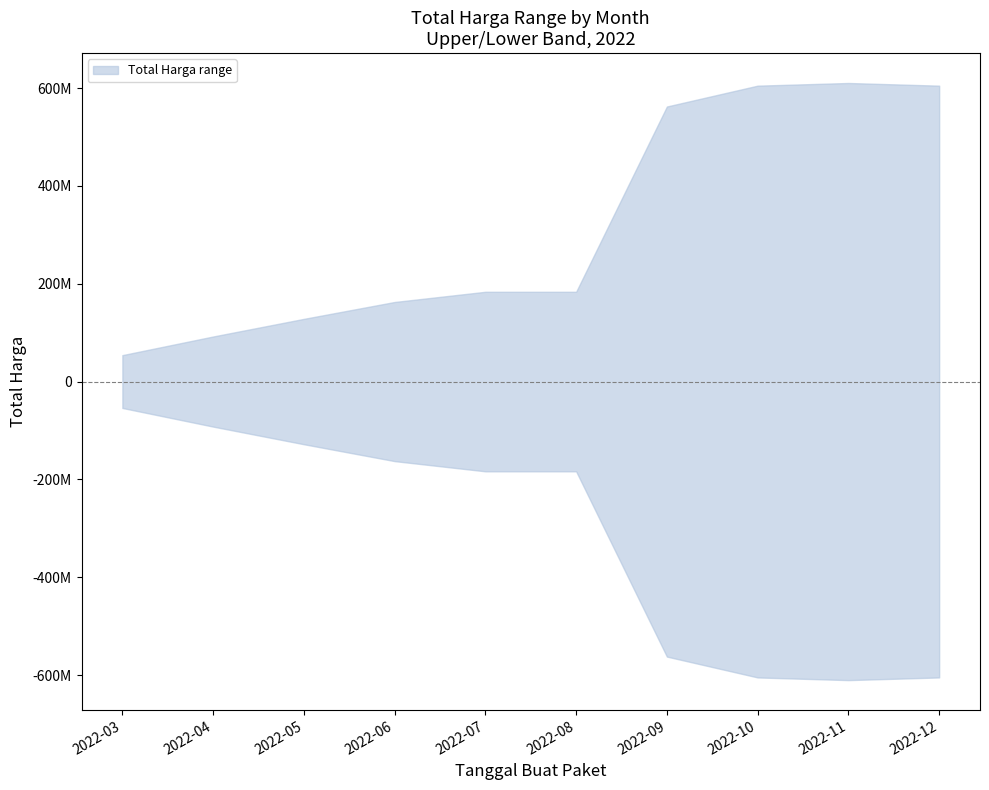

Count the number of categories in the chart.

10